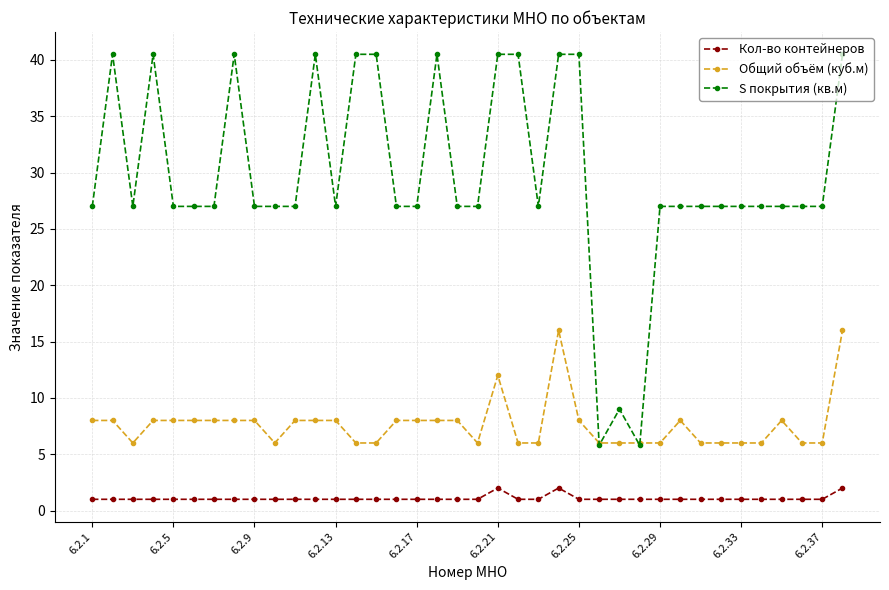

Reading left to right, list all the values displayed in this chart.

Кол-во контейнеров: 1.0	1.0	1.0	1.0	1.0	1.0	1.0	1.0	1.0	1.0	1.0	1.0	1.0	1.0	1.0	1.0	1.0	1.0	1.0	1.0	2.0	1.0	1.0	2.0	1.0	1.0	1.0	1.0	1.0	1.0	1.0	1.0	1.0	1.0	1.0	1.0	1.0	2.0
Общий объём (куб.м): 8.0	8.0	6.0	8.0	8.0	8.0	8.0	8.0	8.0	6.0	8.0	8.0	8.0	6.0	6.0	8.0	8.0	8.0	8.0	6.0	12.0	6.0	6.0	16.0	8.0	6.0	6.0	6.0	6.0	8.0	6.0	6.0	6.0	6.0	8.0	6.0	6.0	16.0
S покрытия (кв.м): 27.0	40.5	27.0	40.5	27.0	27.0	27.0	40.5	27.0	27.0	27.0	40.5	27.0	40.5	40.5	27.0	27.0	40.5	27.0	27.0	40.5	40.5	27.0	40.5	40.5	5.8	9.0	5.8	27.0	27.0	27.0	27.0	27.0	27.0	27.0	27.0	27.0	40.5